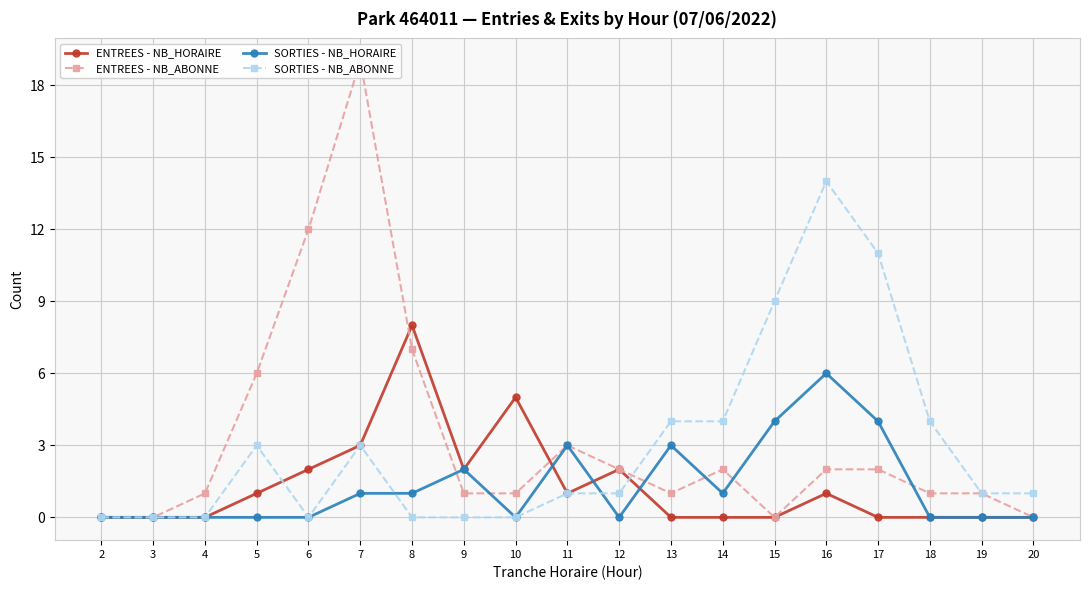

Reading right to left, list all the values displayed in this chart.

ENTREES - NB_HORAIRE: 20=0	19=0	18=0	17=0	16=1	15=0	14=0	13=0	12=2	11=1	10=5	9=2	8=8	7=3	6=2	5=1	4=0	3=0	2=0
ENTREES - NB_ABONNE: 20=0	19=1	18=1	17=2	16=2	15=0	14=2	13=1	12=2	11=3	10=1	9=1	8=7	7=19	6=12	5=6	4=1	3=0	2=0
SORTIES - NB_HORAIRE: 20=0	19=0	18=0	17=4	16=6	15=4	14=1	13=3	12=0	11=3	10=0	9=2	8=1	7=1	6=0	5=0	4=0	3=0	2=0
SORTIES - NB_ABONNE: 20=1	19=1	18=4	17=11	16=14	15=9	14=4	13=4	12=1	11=1	10=0	9=0	8=0	7=3	6=0	5=3	4=0	3=0	2=0